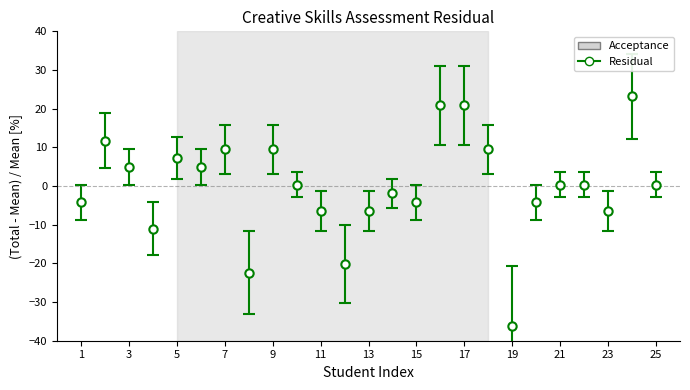

How many interior local valleys (lower than both neighbors) does the data have?

7